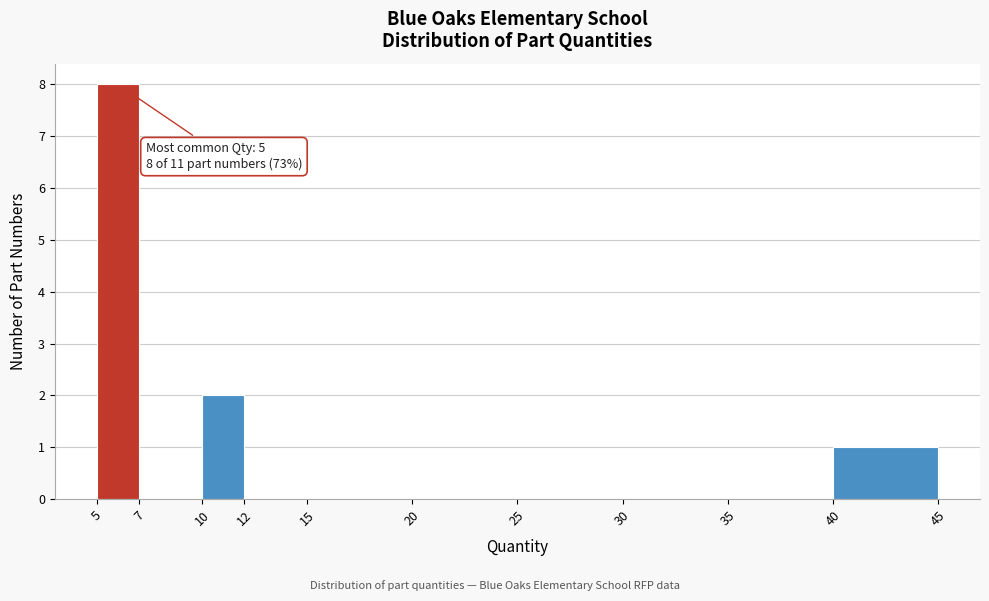

Which range on the x-axis has the tallest bar?

5 to 7